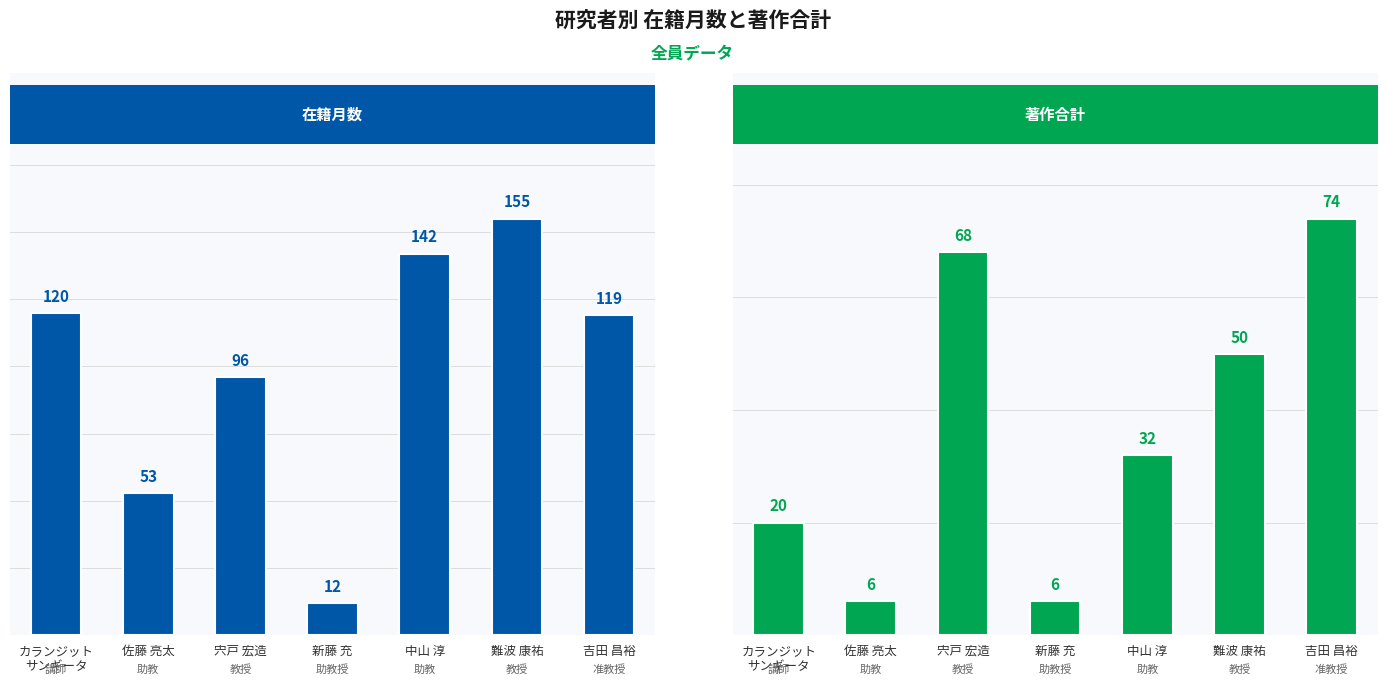

Is the value of 在籍月数 at カランジット
サンギータ greater than the value of 著作合計 at 難波 康祐?

Yes